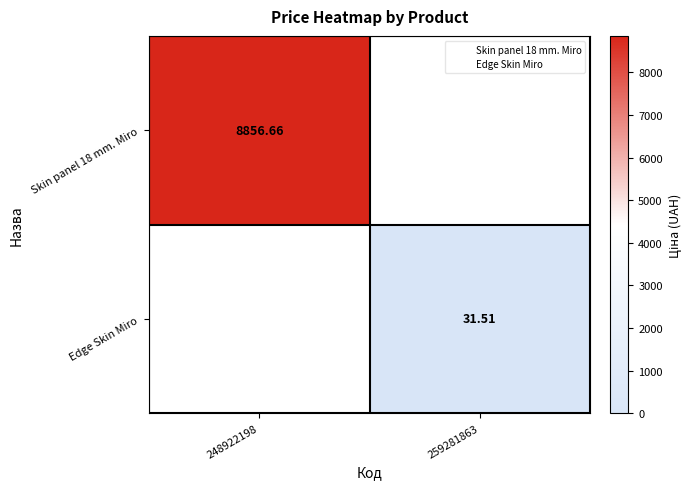

Rank the series at 248922198 from lowest to highest value.

Edge Skin Miro, Skin panel 18 mm. Miro